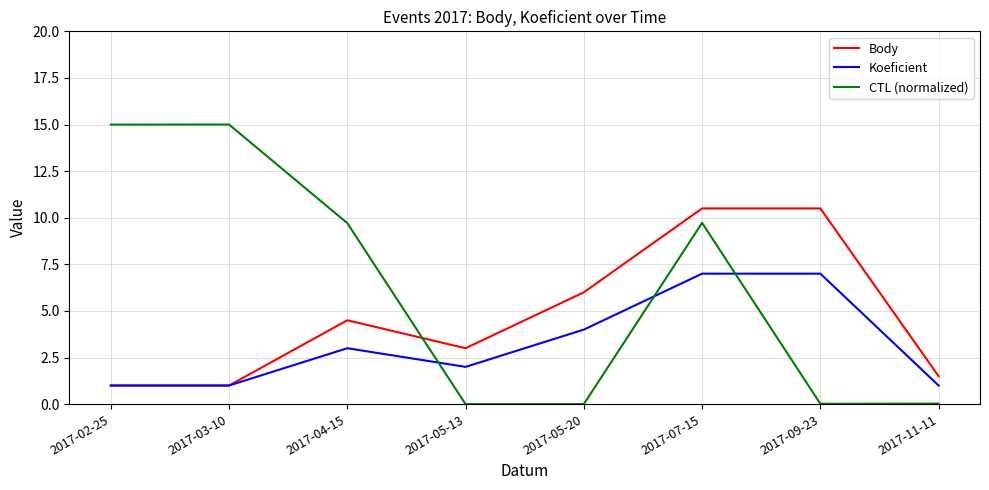

List the series in order of their overall mean, lowest first.

Koeficient, Body, CTL (normalized)